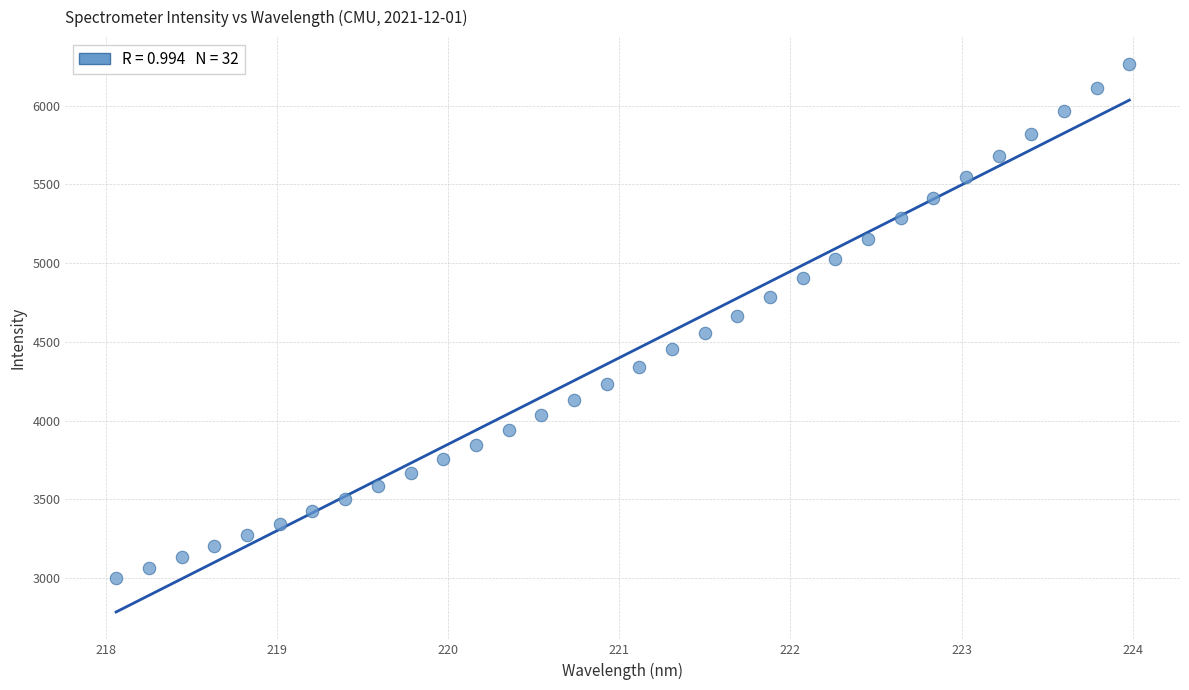

What is the range of X values (max minus min)?

5.9